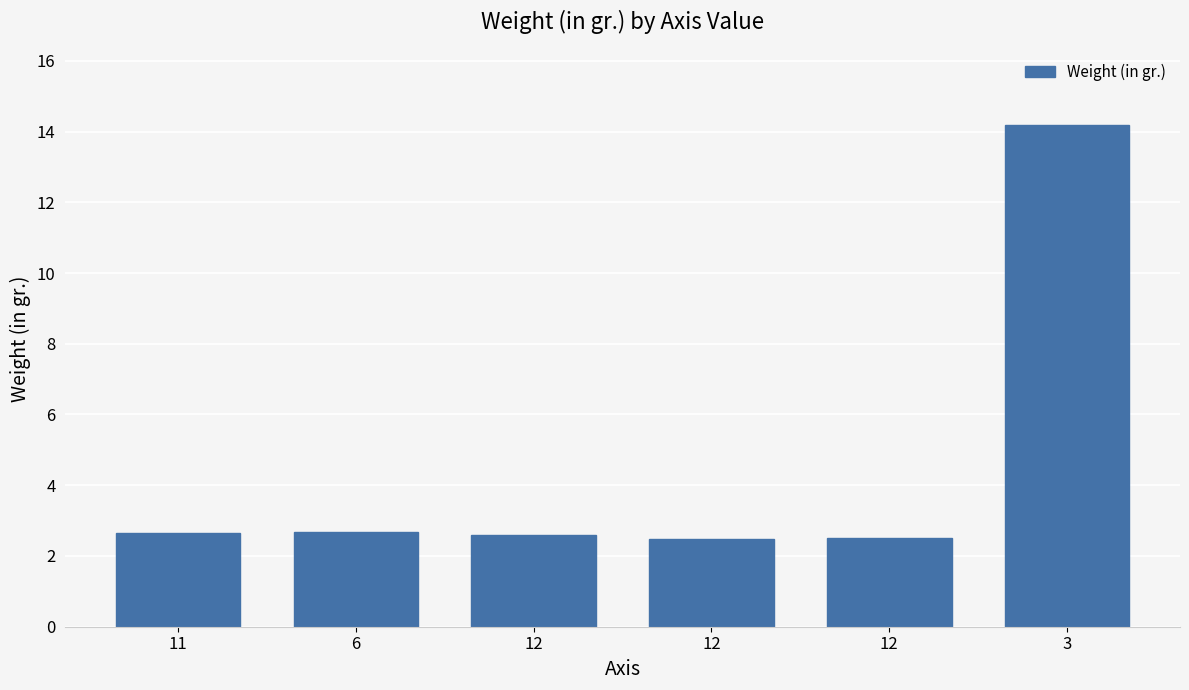

What is the difference between the maximum and minimum values?

11.7